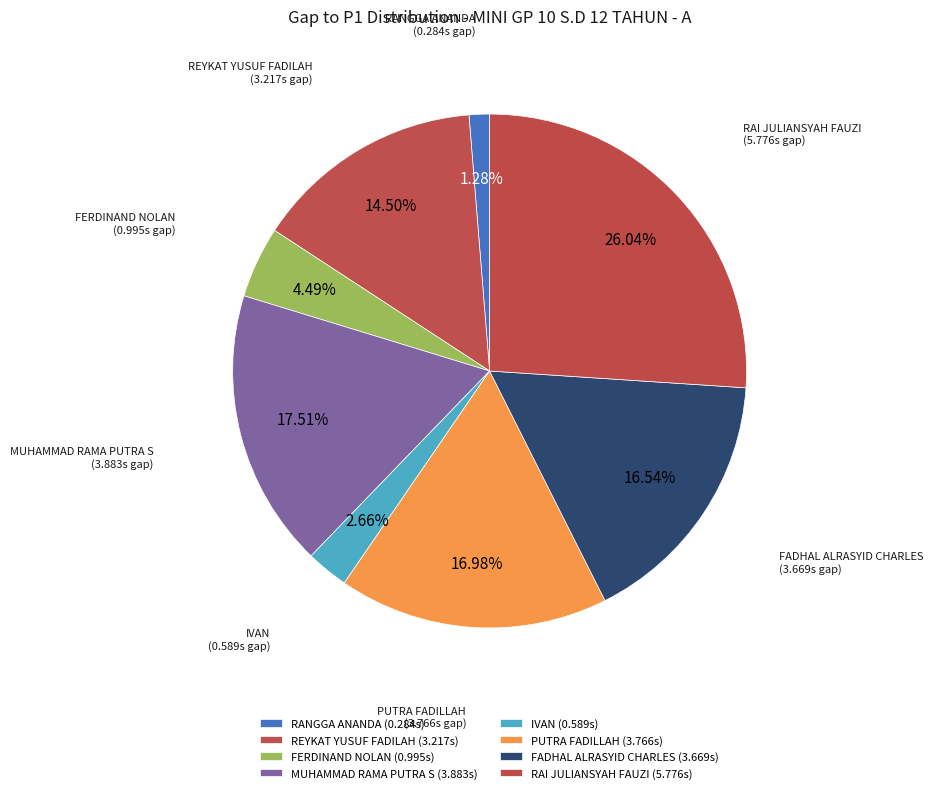

How many slices are in this pie chart?

8